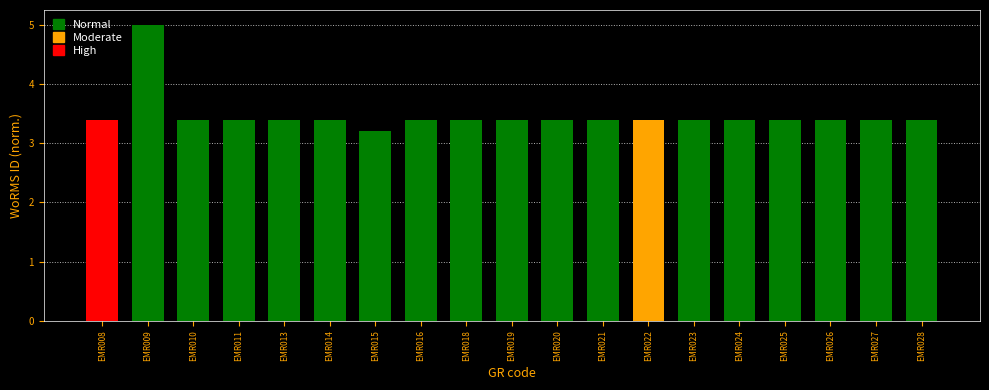

What is the minimum value shown in the chart?

3.2